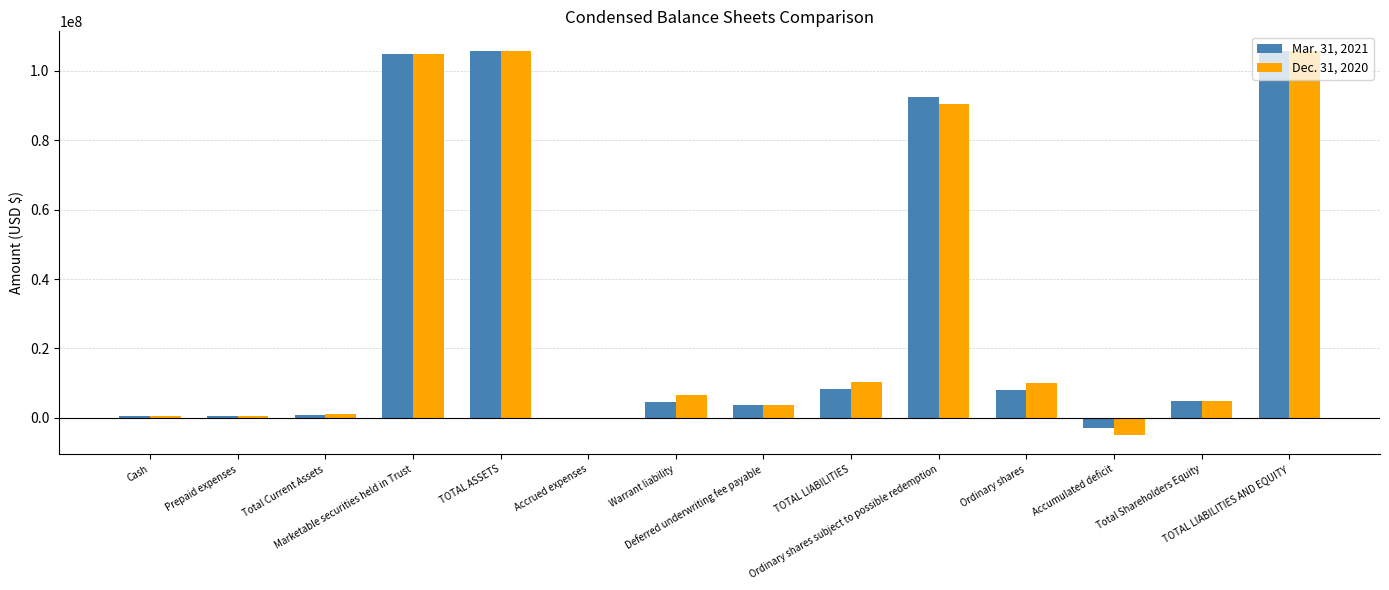

What is the greatest value displayed?

105826906